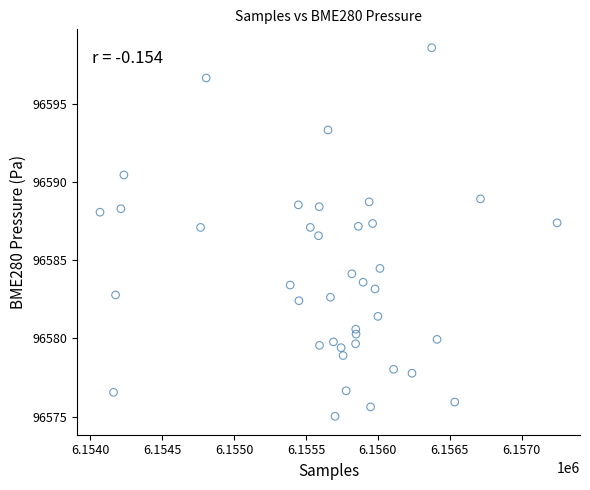

What is the range of X values (max minus min)?

3178.0